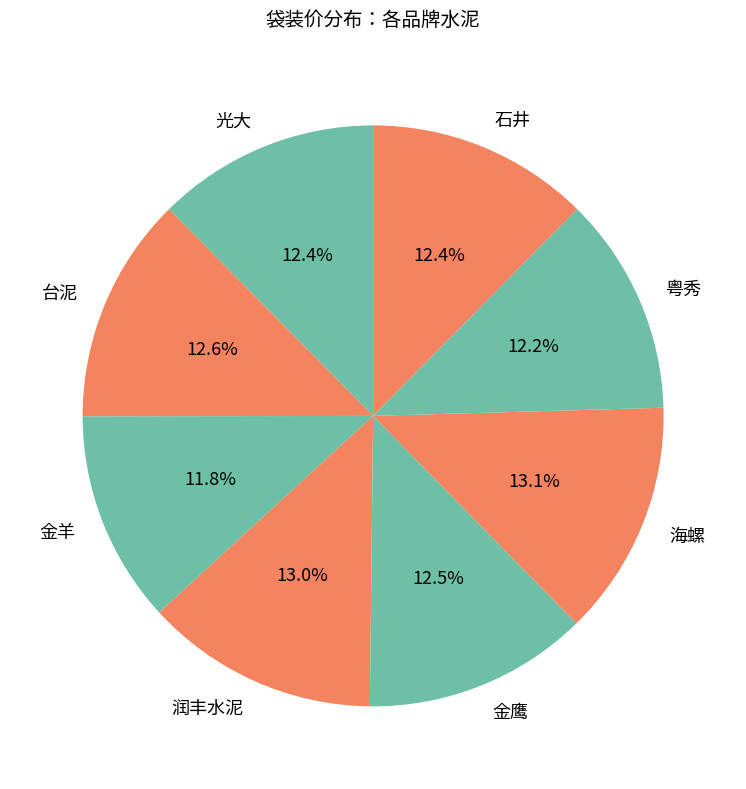

Does 海螺 account for over 50% of the chart?

No